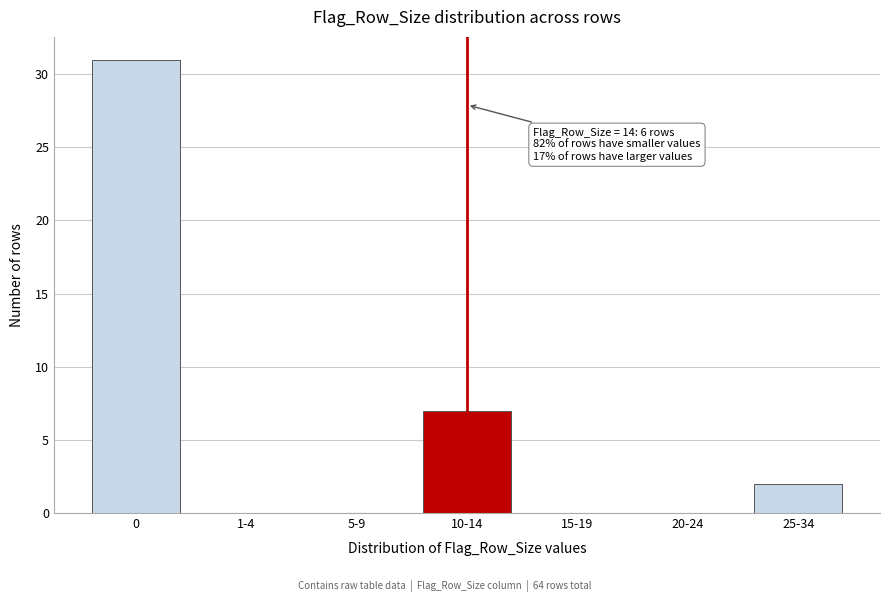

Reading left to right, list all the values displayed in this chart.

0=31	1-4=0	5-9=0	10-14=7	15-19=0	20-24=0	25-34=2